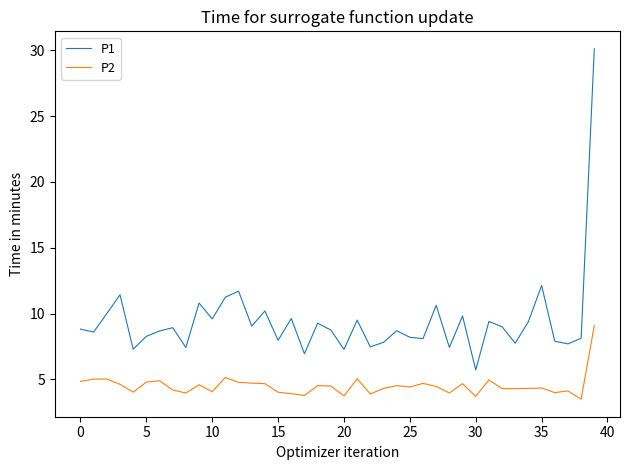

Rank the series by their maximum value, from highest to lowest.

P1, P2